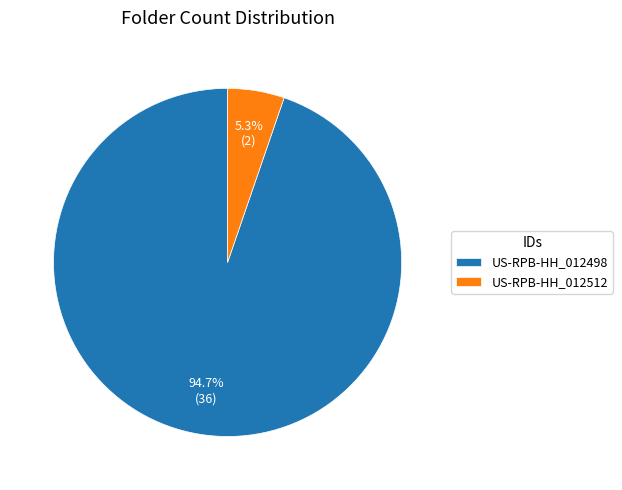

To the nearest percent, what is the average slice percentage?

50%